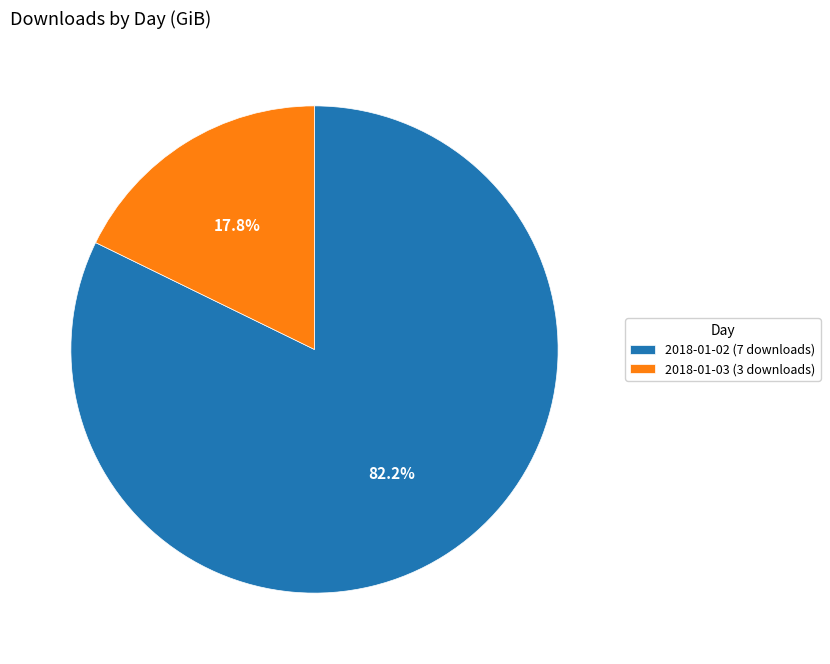

To the nearest percent, what is the combined percentage of 2018-01-02 (7 downloads) and 2018-01-03 (3 downloads)?

100%